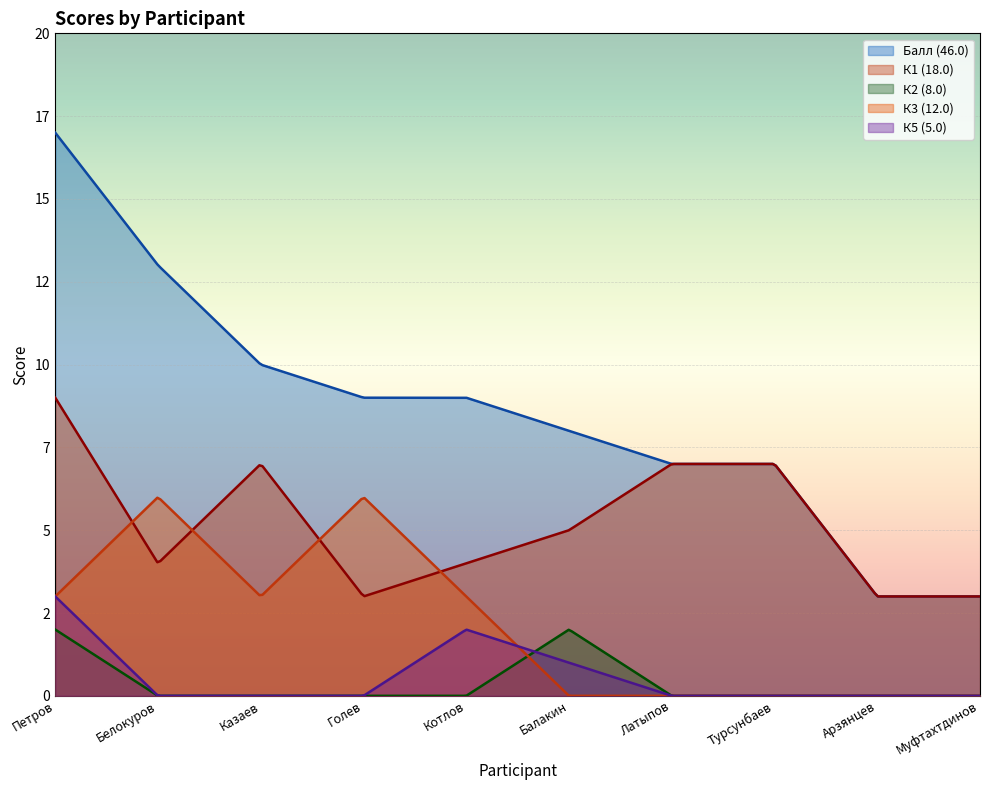

How many lines are shown in the chart?

5